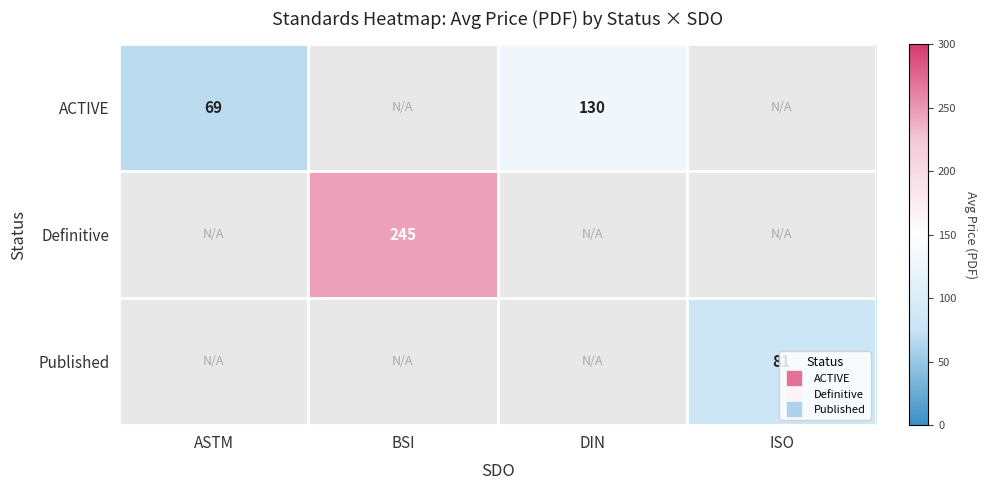

What value does the Published series have at ISO?

81.2